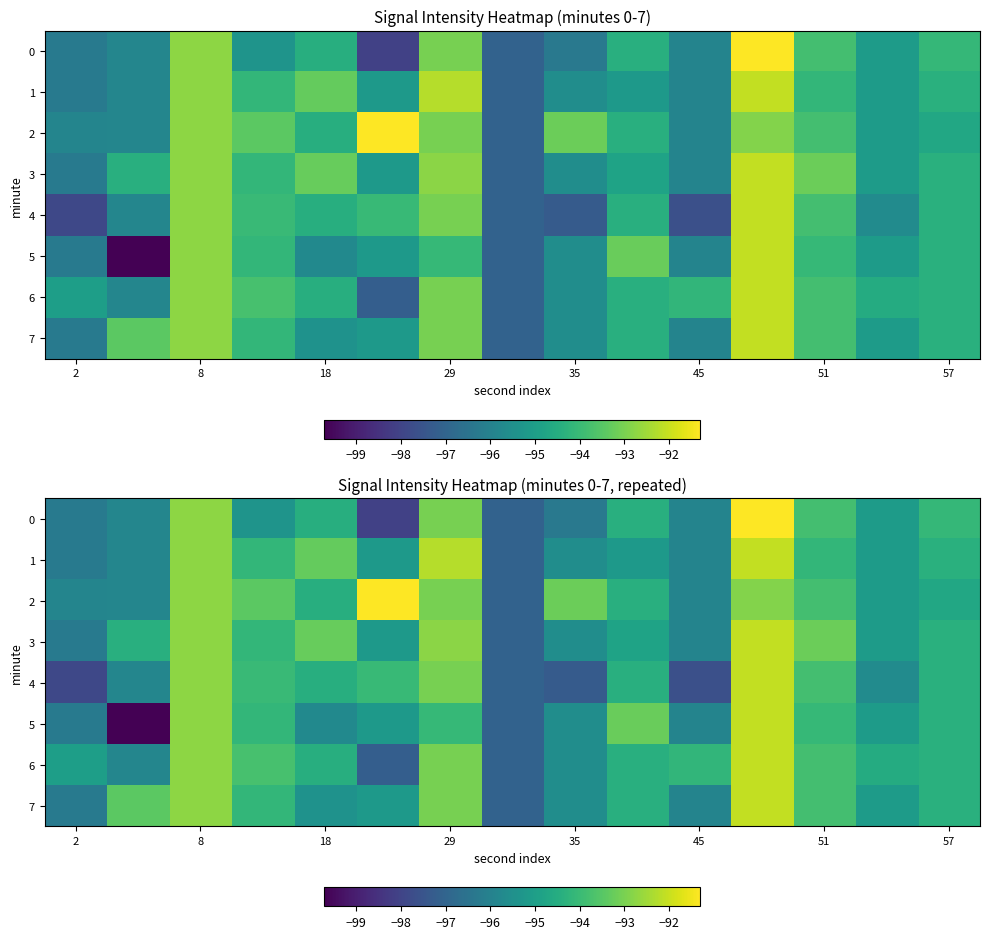

The value of 5 at 18 is -95.7. True or false?

True